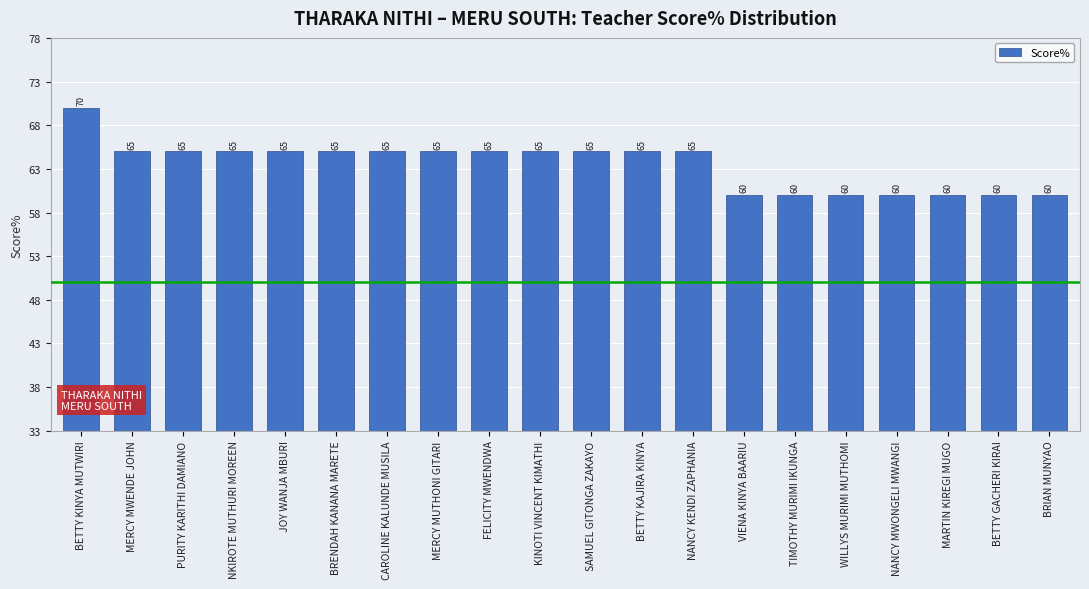

What is the difference between the second highest and minimum values?

5